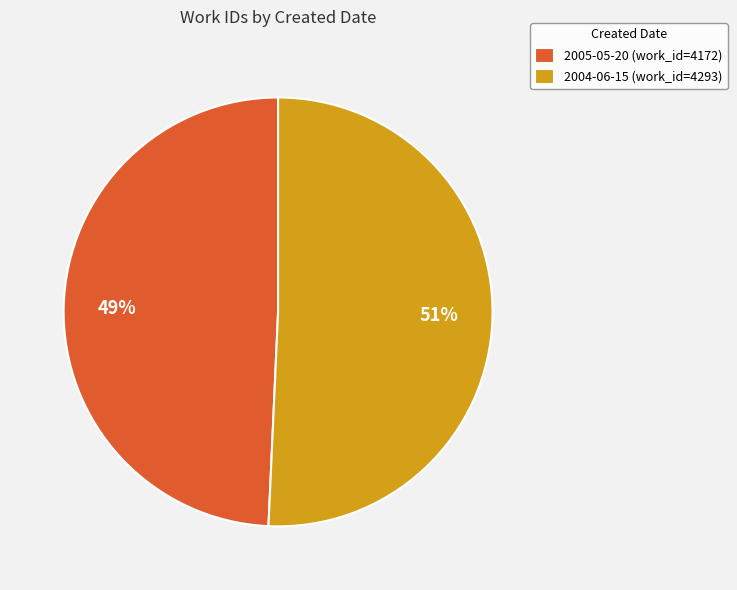

Do 2004-06-15 (work_id=4293) and 2005-05-20 (work_id=4172) together represent more than half of the pie?

Yes